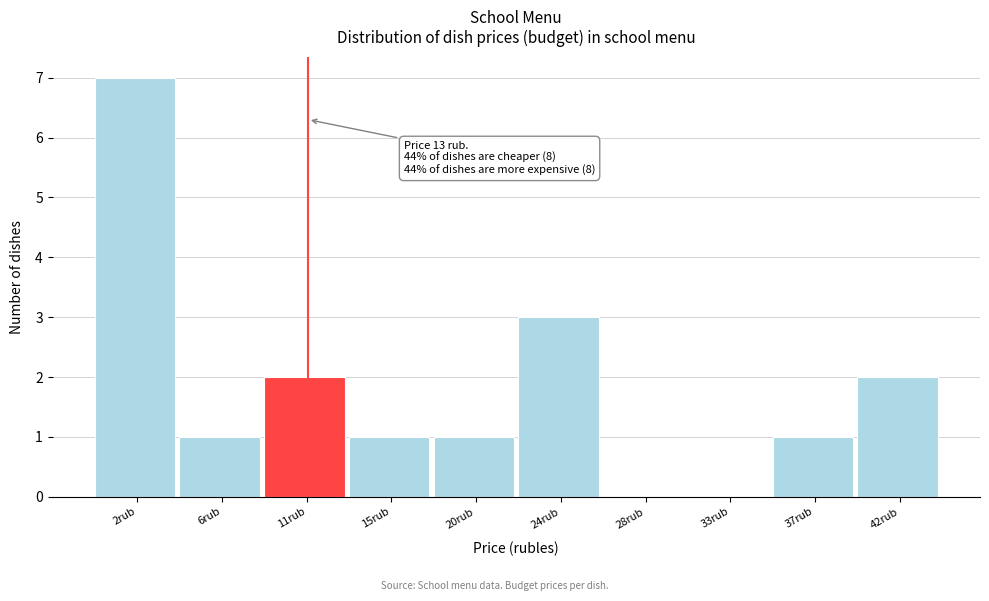

Reading left to right, what are all the values shown in this chart?

2rub=7	6rub=1	11rub=2	15rub=1	20rub=1	24rub=3	28rub=0	33rub=0	37rub=1	42rub=2